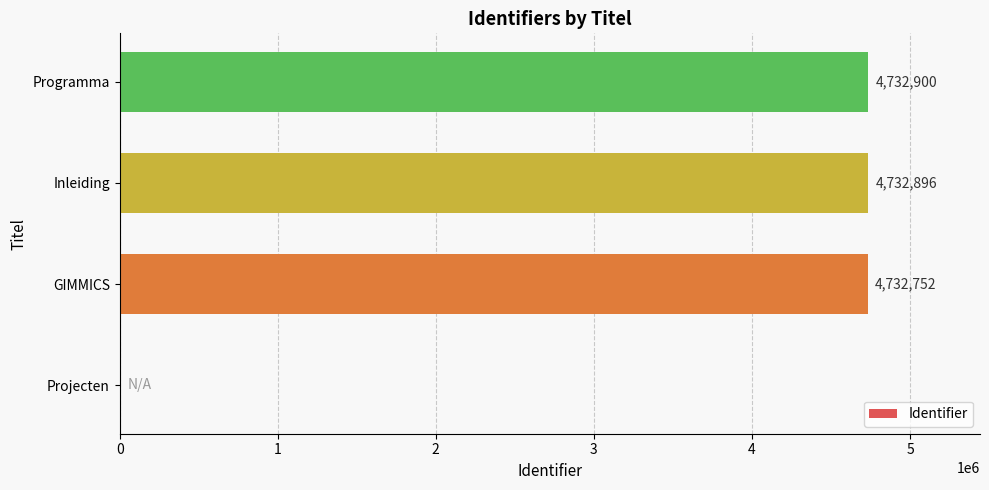

Is it true that the value at GIMMICS is 4732752?

True